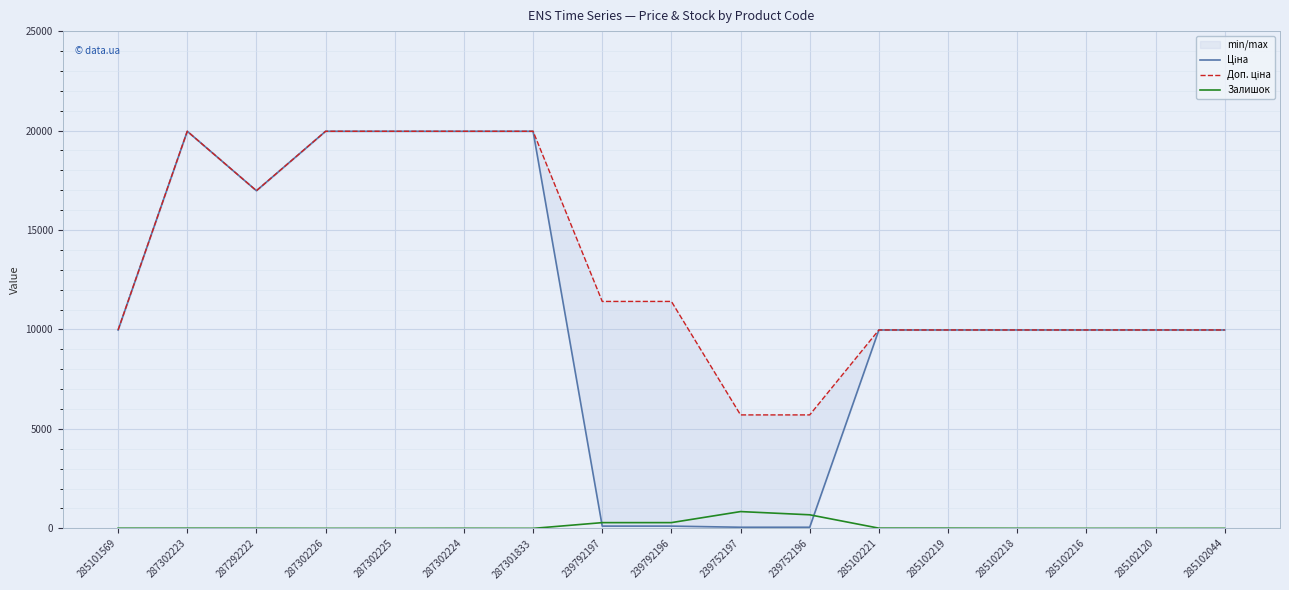

What position from the left is 285102218?

14